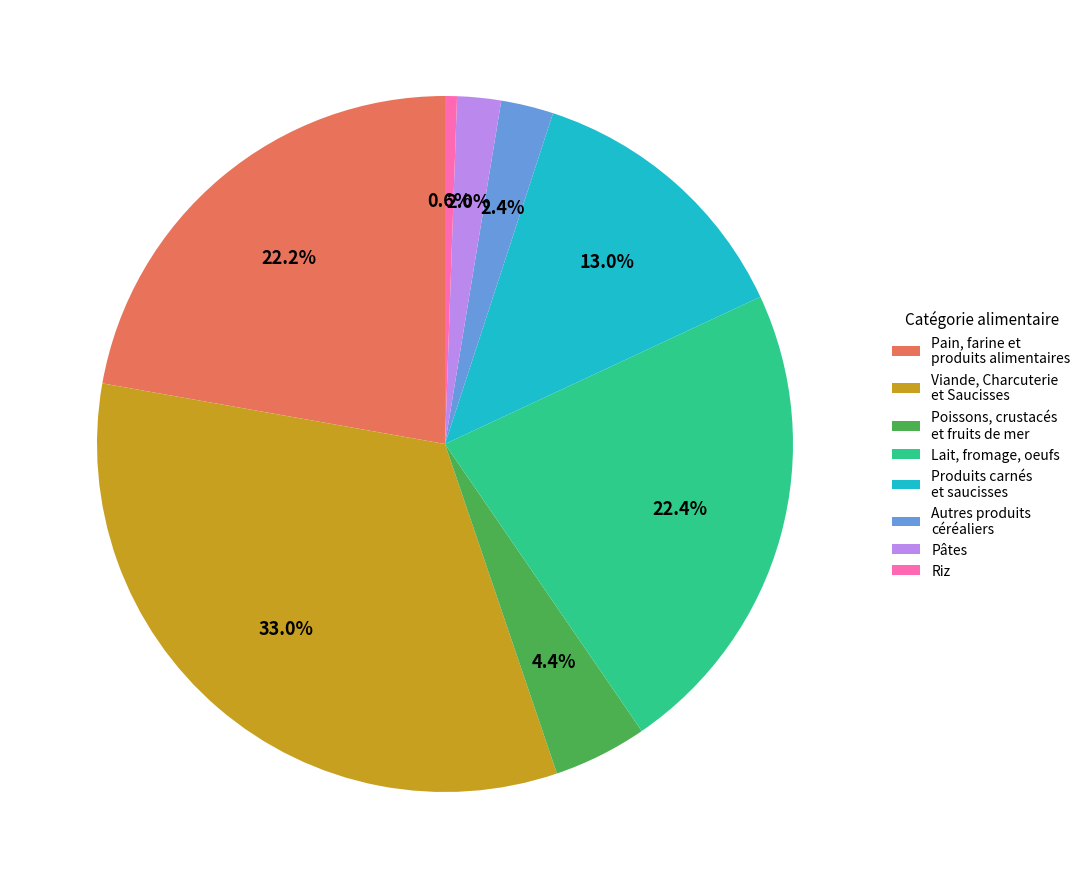

What is the smallest slice in the pie chart?

Riz